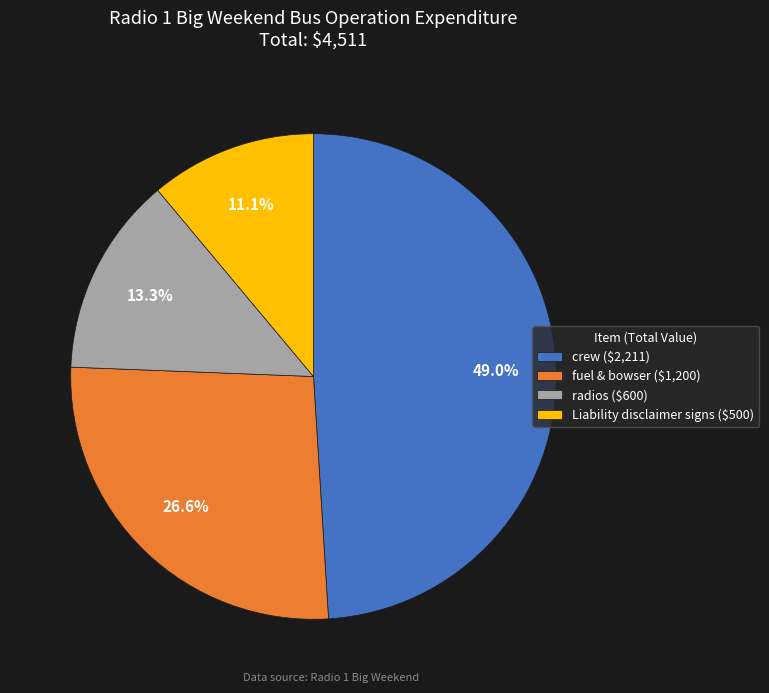

True or false: Liability disclaimer signs accounts for 11% of the total.

True